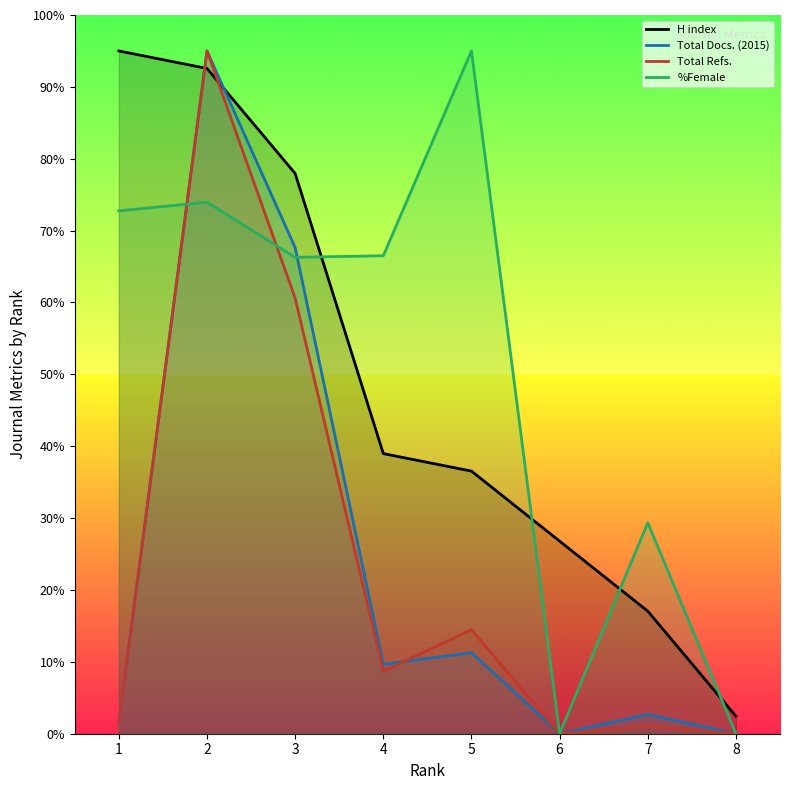

Where is the first local maximum for Total Refs.?

2